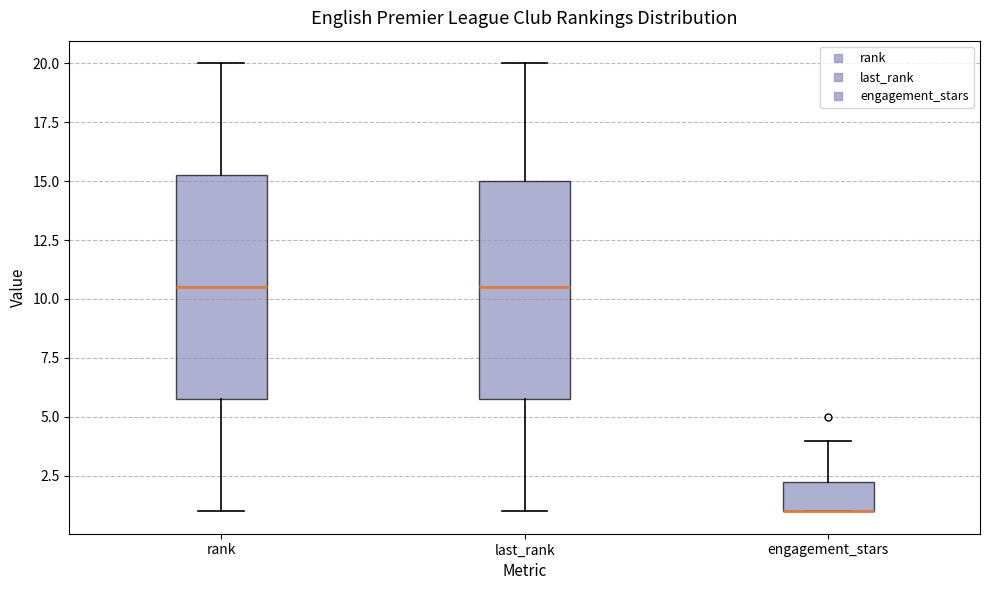

Reading left to right, read every box against the y-axis: the position of its median line, the range the box covers, and the ends of its whiskers. The values are not printed on the chart, so give them approximately, as read against the axis.

rank: median 10.5, box 6.0 to 15.5, whiskers 1.0 to 20.0
last_rank: median 10.5, box 6.0 to 15.0, whiskers 1.0 to 20.0
engagement_stars: median 1.0 (drawn on the box's lower edge), box 1.0 to 2.5, whiskers 1.0 to 4.0